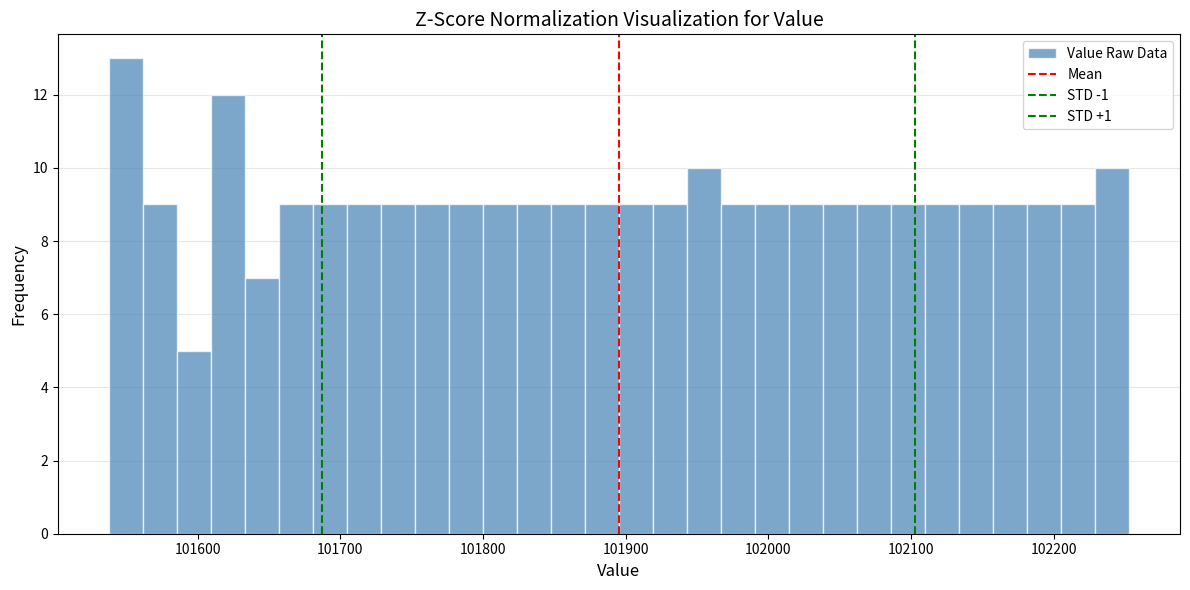

Read against the x-axis, roughly where is the centre of the tallest bar?

101550